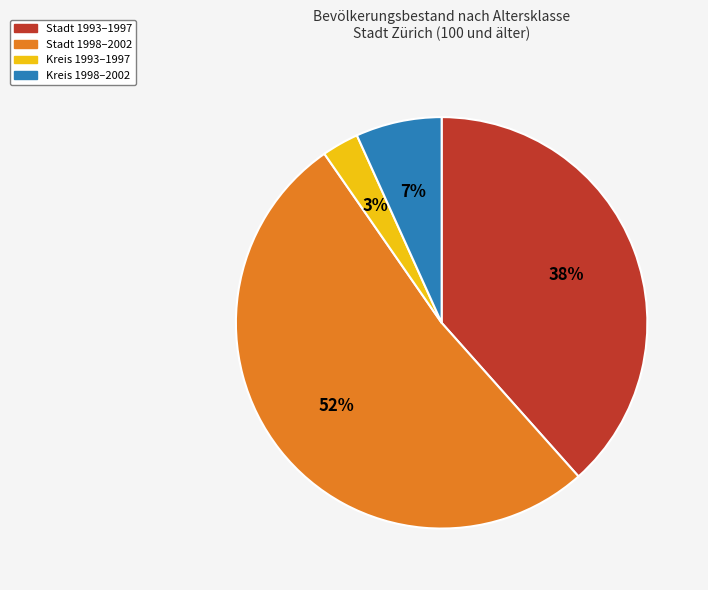

Is the sum of Stadt 1993–1997 and Kreis 1993–1997 greater than half?

No